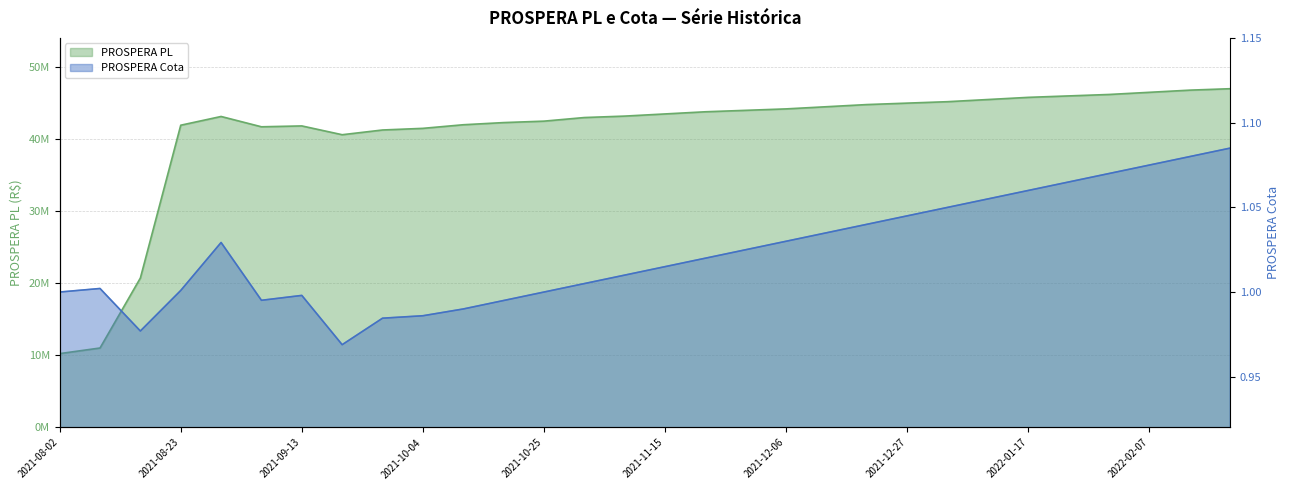

What is the difference between the highest and lowest values at 2021-10-25?

42499999.0